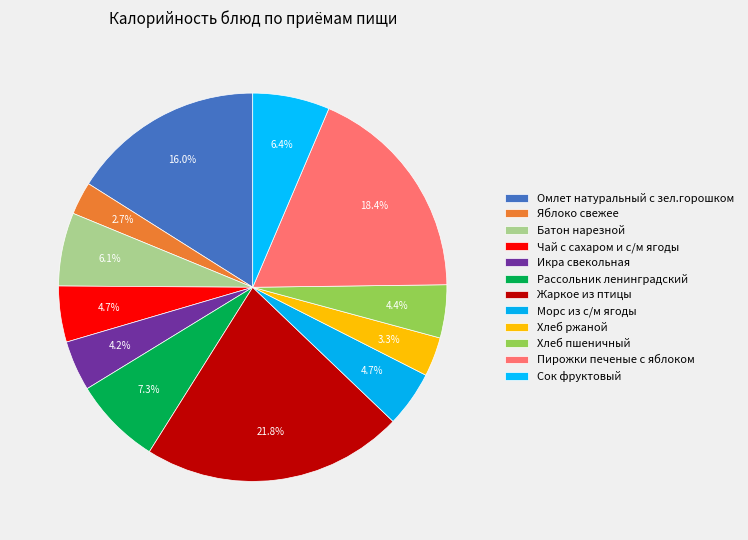

What is the largest slice in the pie chart?

Жаркое из птицы